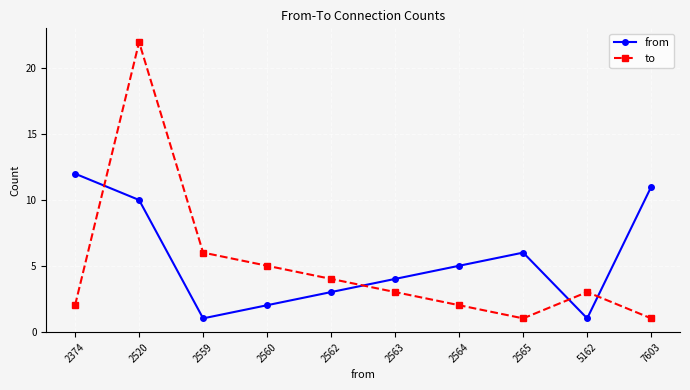

What is the minimum value for from?

1